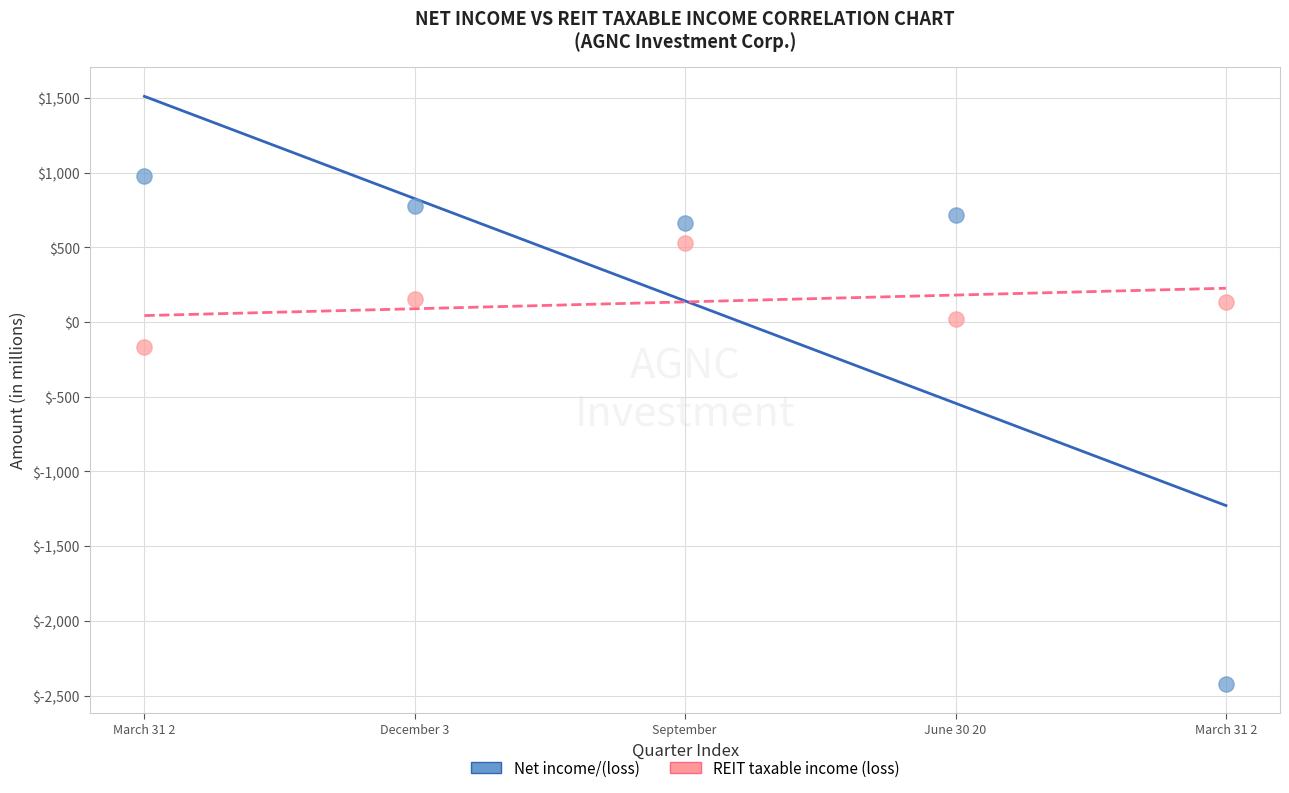

In the Net income/(loss) series, what Y value is closest to -723?

662